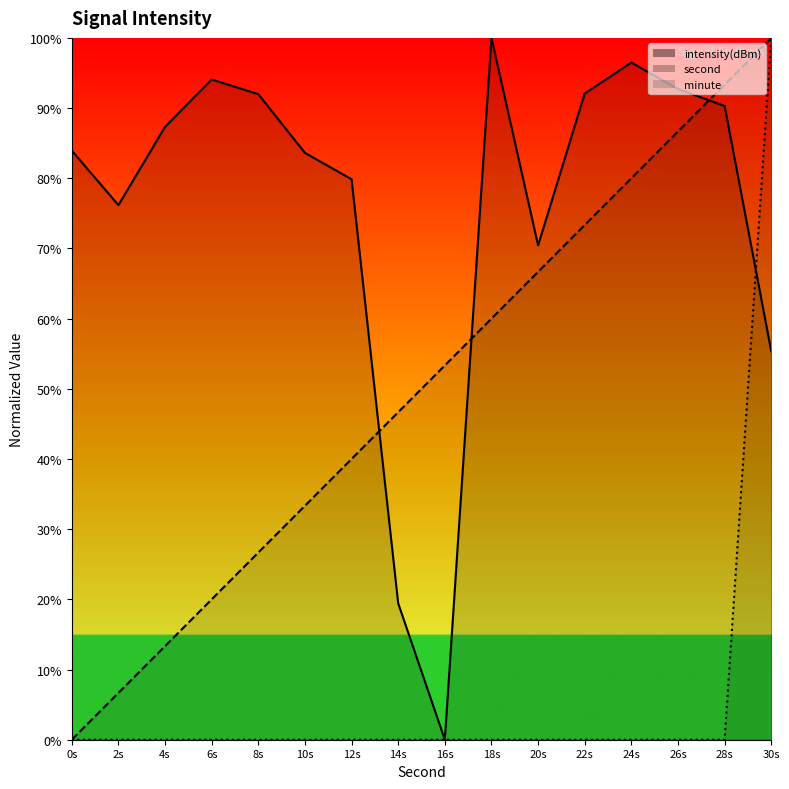

True or false: second has a value of 19.6 at 14s.

False